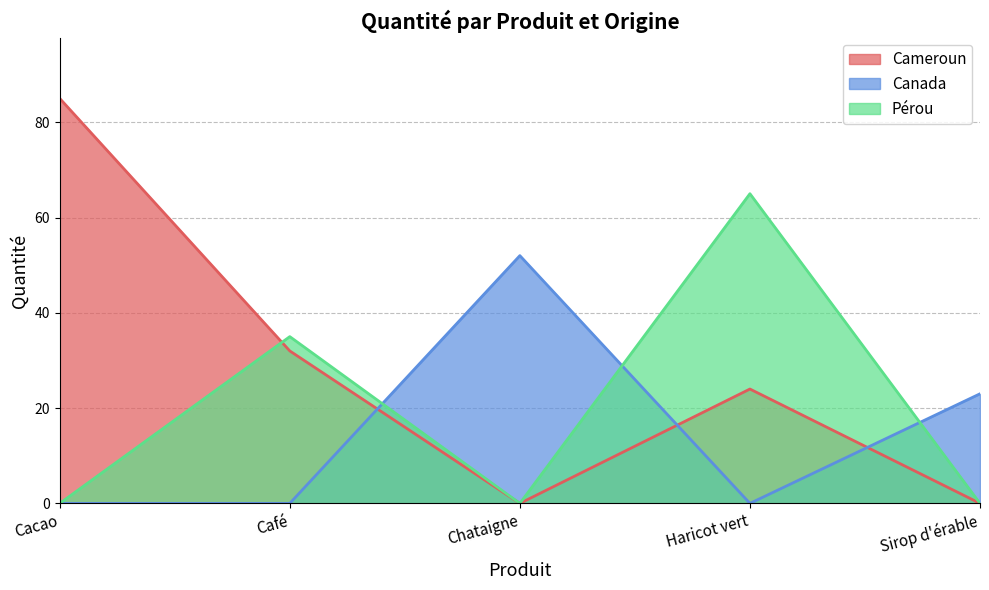

Rank the series by their maximum value, from lowest to highest.

Canada, Pérou, Cameroun